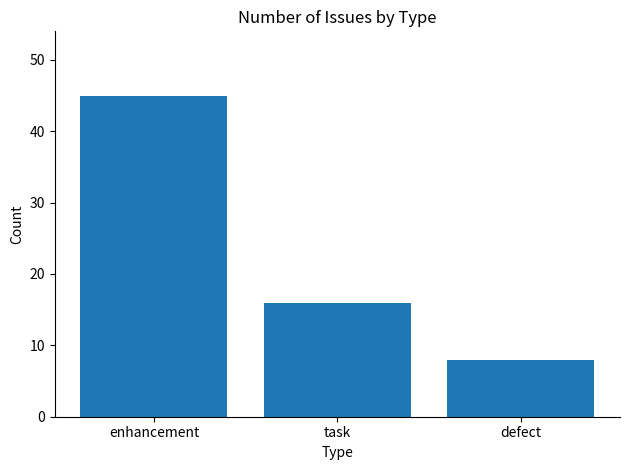

Reading left to right, what are all the values shown in this chart?

45	16	8